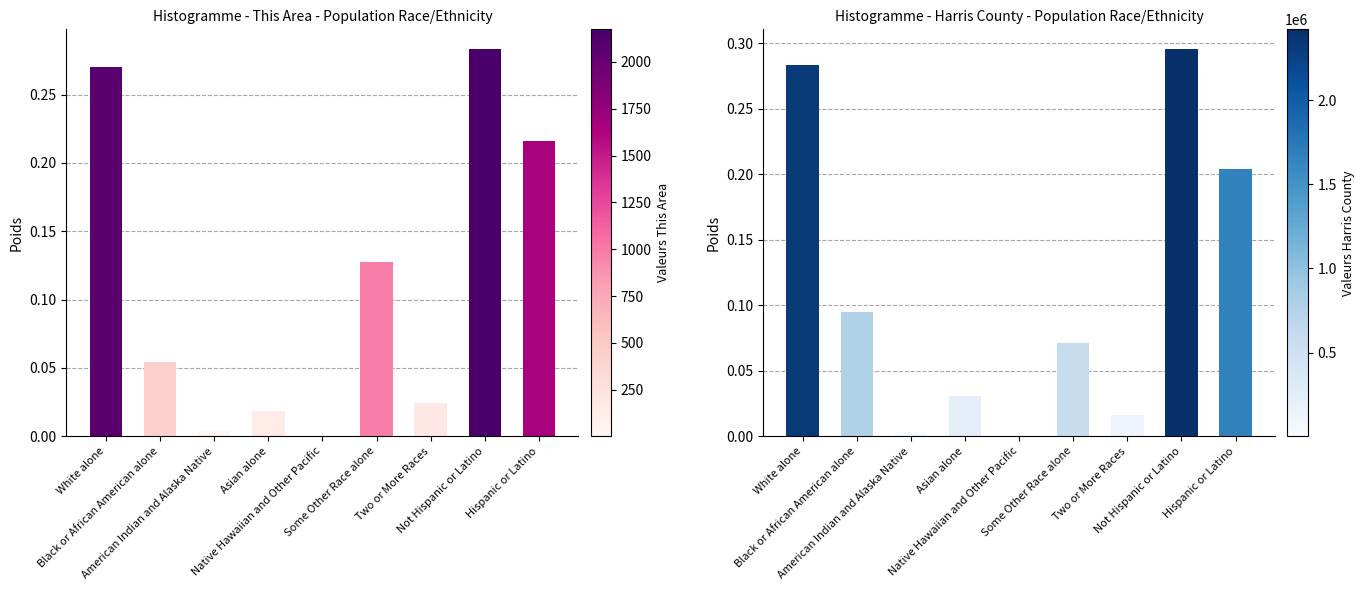

At which category is the sum across all series the highest?

Not Hispanic or Latino